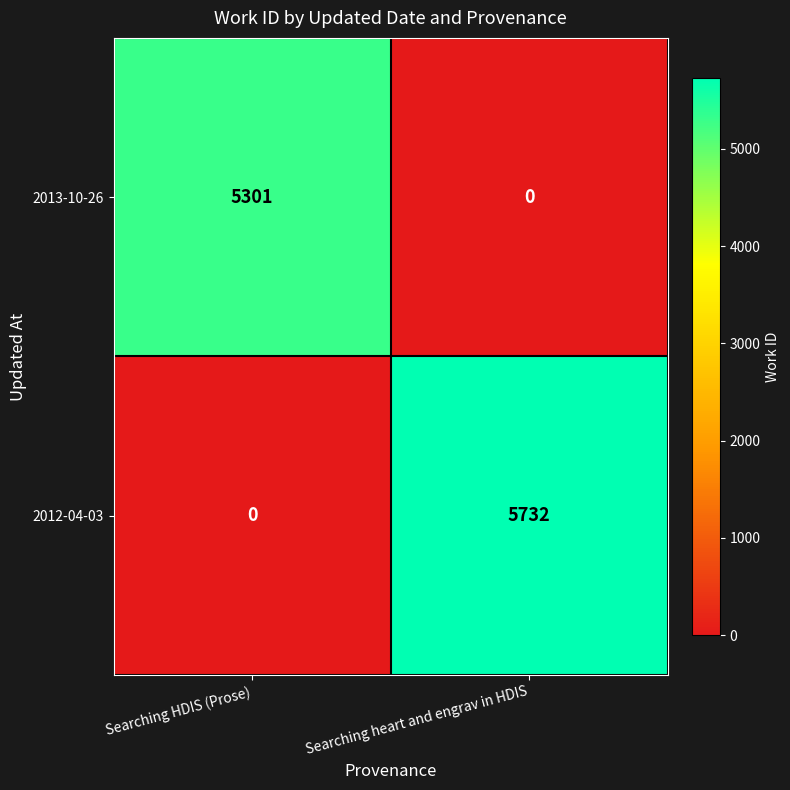

Is it true that 2013-10-26 equals 0 at Searching heart and engrav in HDIS?

True